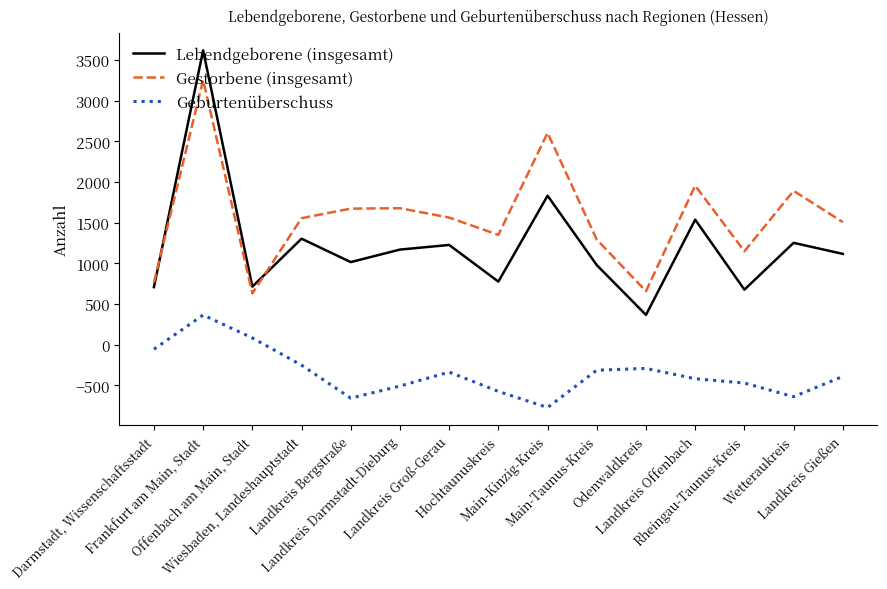

Where is the first local minimum for Gestorbene (insgesamt)?

Offenbach am Main, Stadt